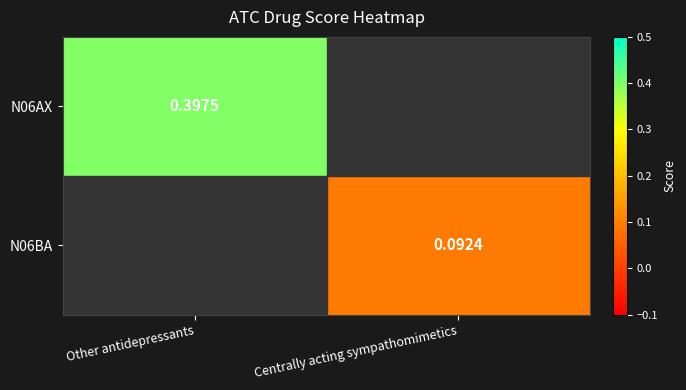

Which series has the largest range (max minus min)?

N06AX